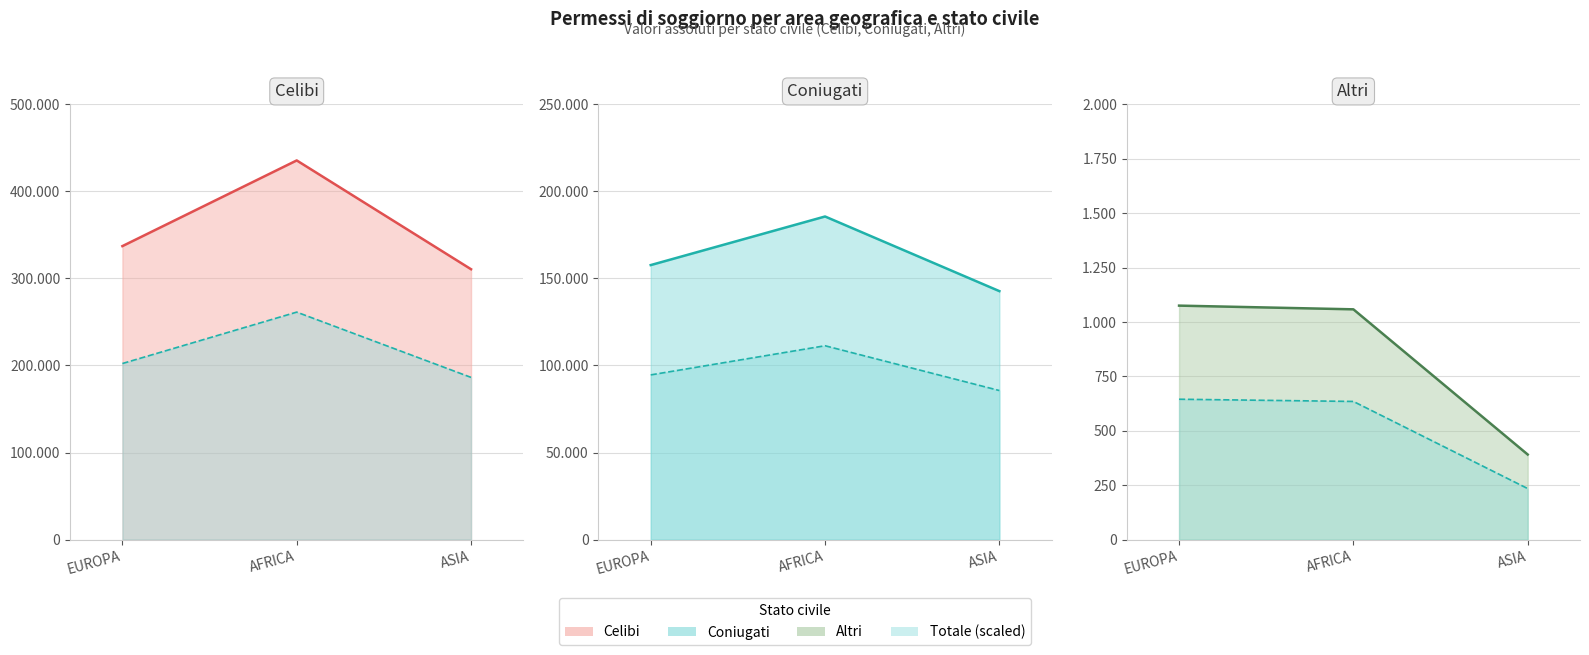

How many values in the Celibi (line) series exceed 337103?

1